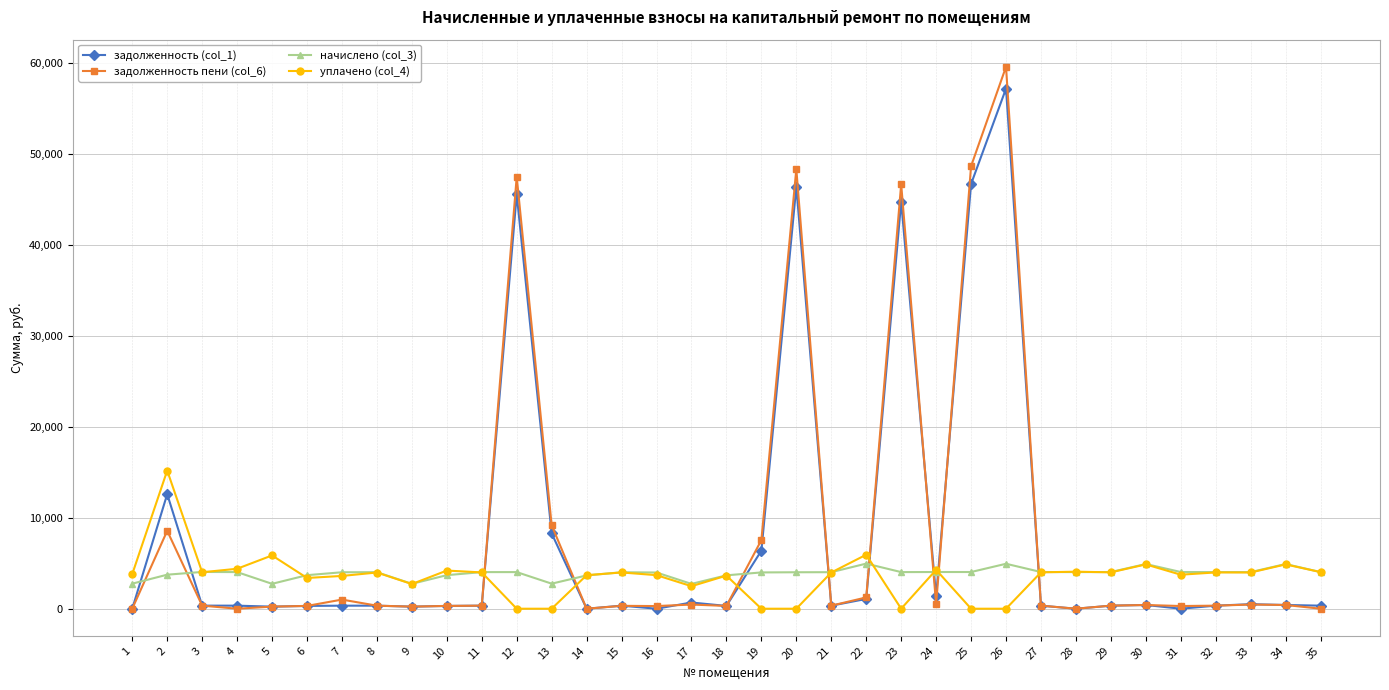

How many values in the начислено (col_3) series exceed 4028?

18